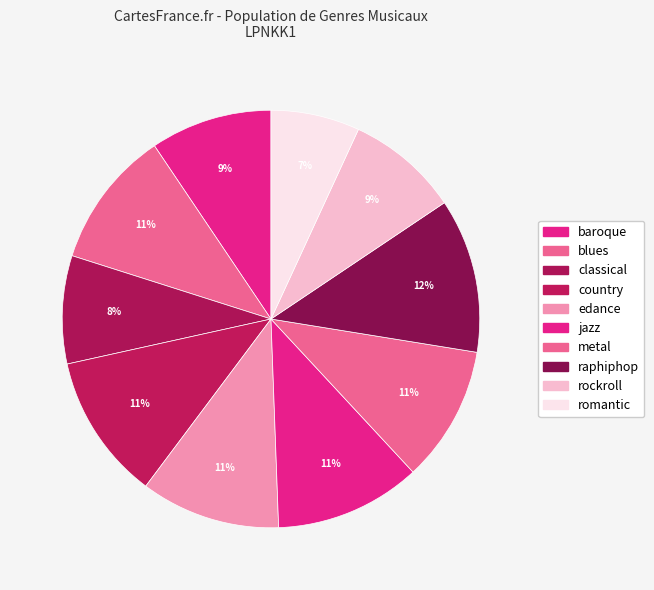

How many slices are in this pie chart?

10